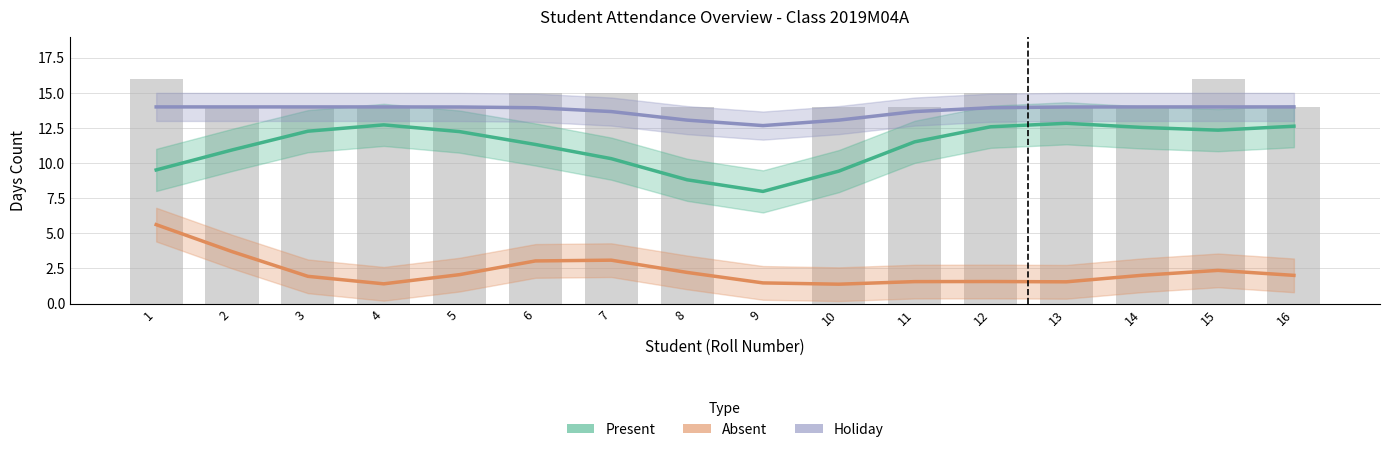

How many values in the Present series are below 12?

8